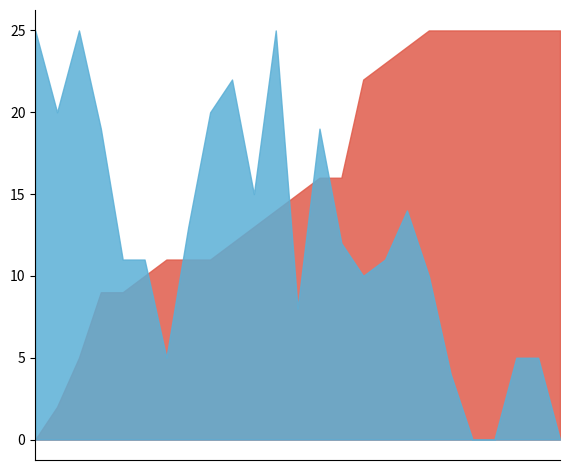

How many times do Score 2 and Score 1 cross each other?

11